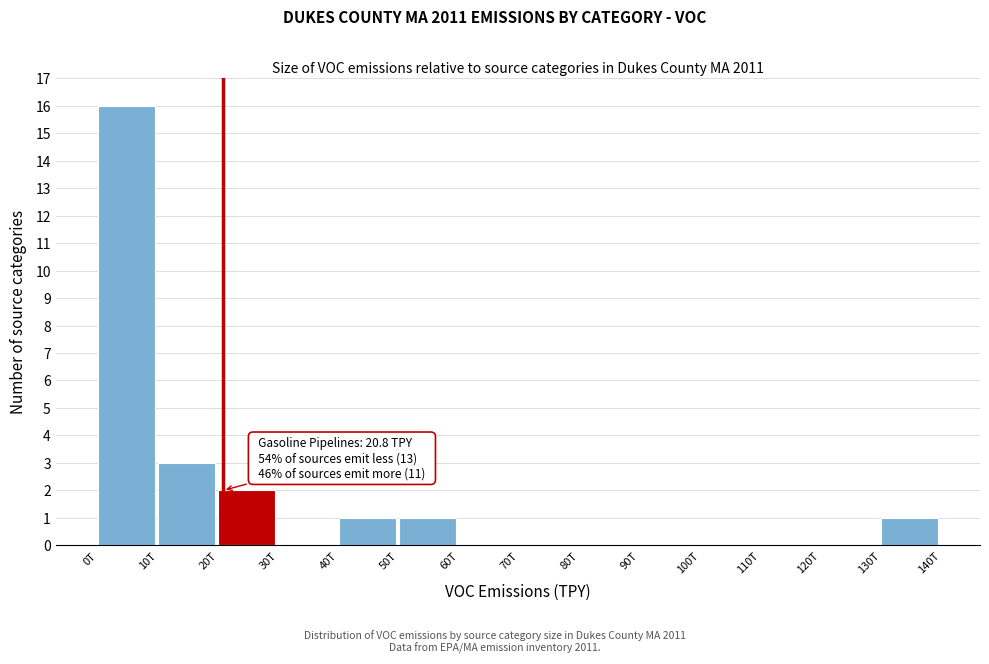

Reading left to right, list all the values displayed in this chart.

0T=16	10T=3	20T=2	30T=0	40T=1	50T=1	60T=0	70T=0	80T=0	90T=0	100T=0	110T=0	120T=0	130T=1